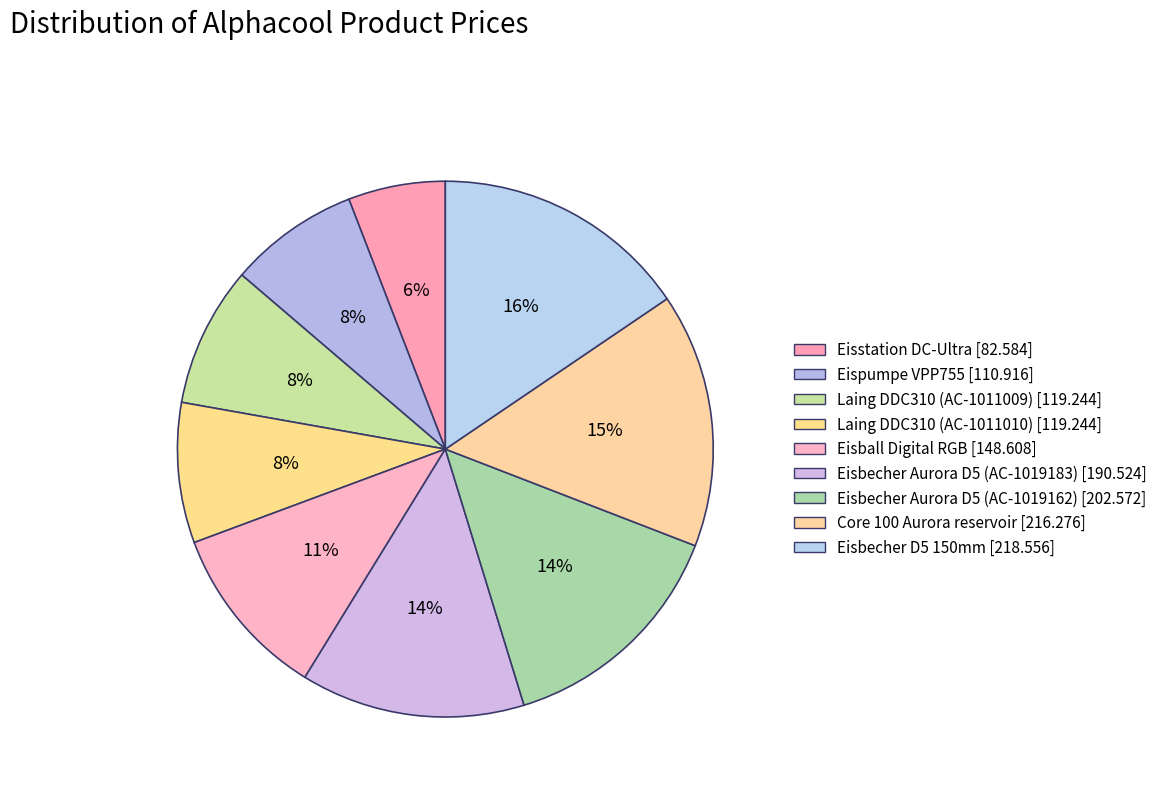

Count the number of slices in the pie.

9